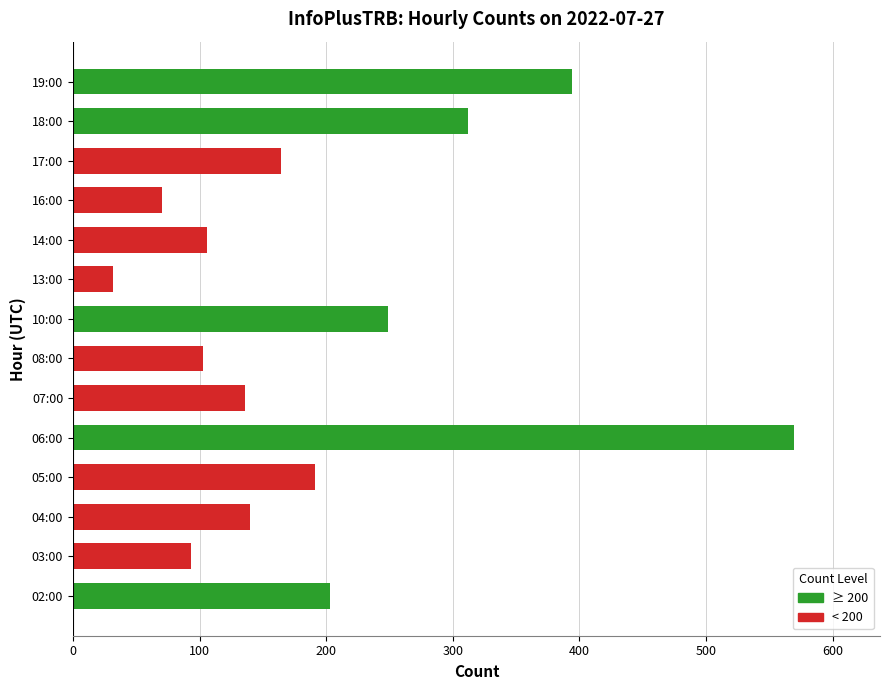

How many bars are there in total?

14